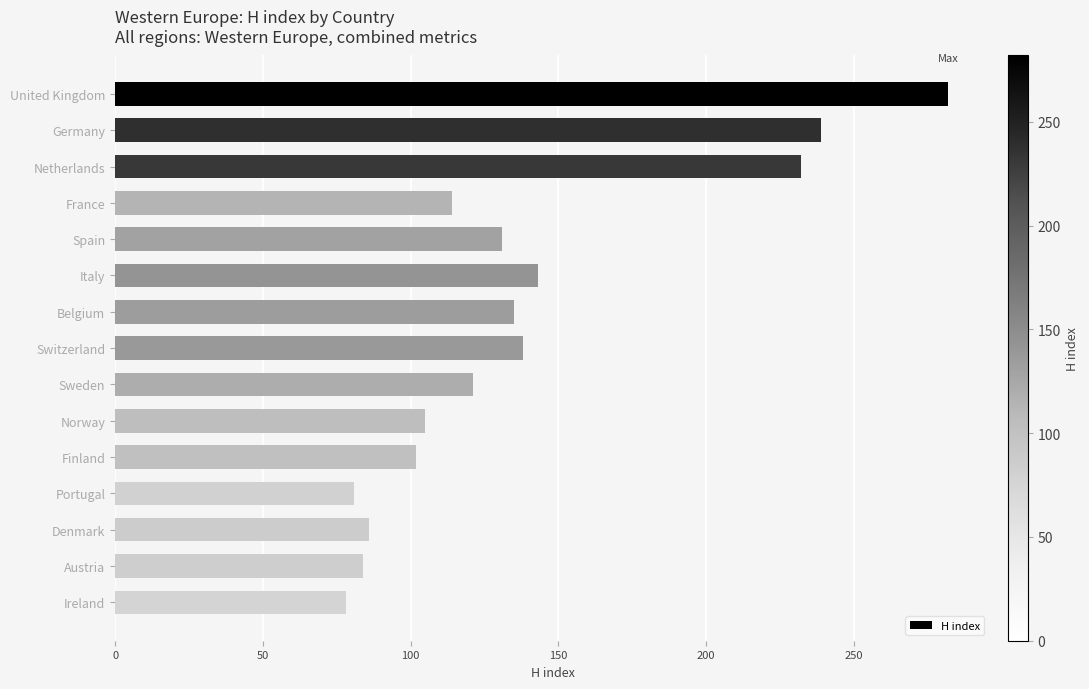

What is the difference between the values at France and Austria?

30